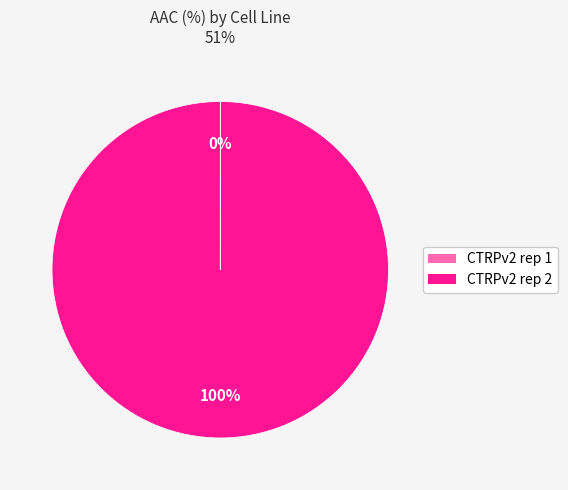

Which slice represents more than half of the pie?

CTRPv2 rep 2